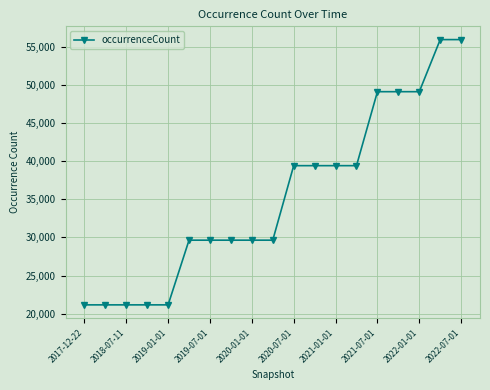

What is the minimum value shown in the chart?

21161